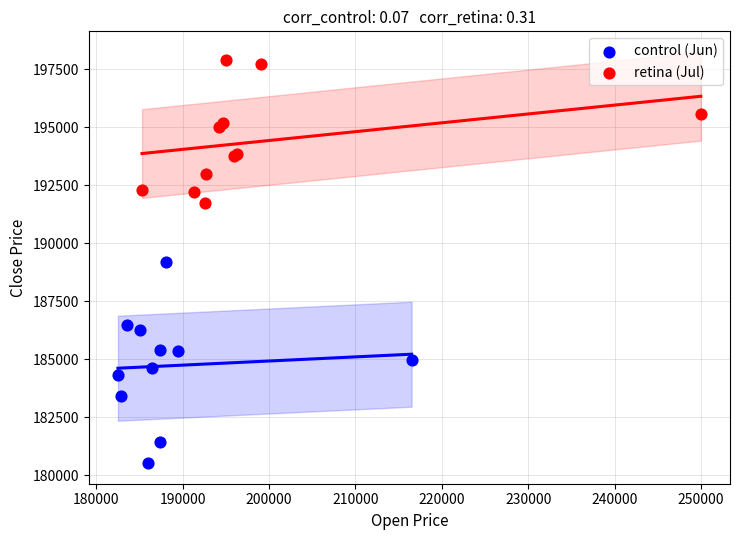

Which series contains the highest Y value?

retina (Jul)